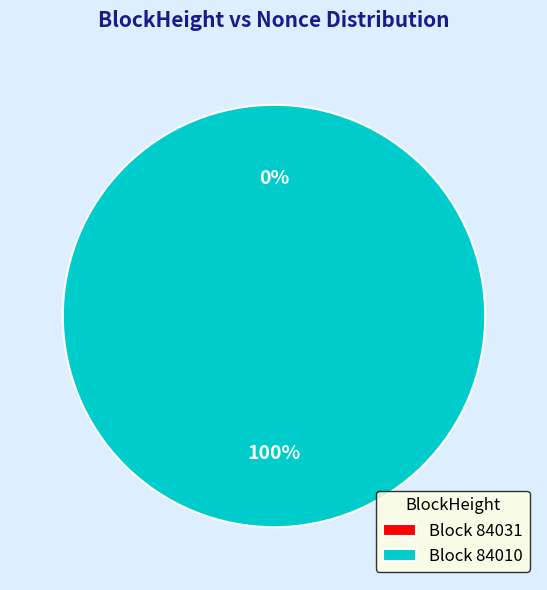

Between 84031 and 84010, which is larger?

84010